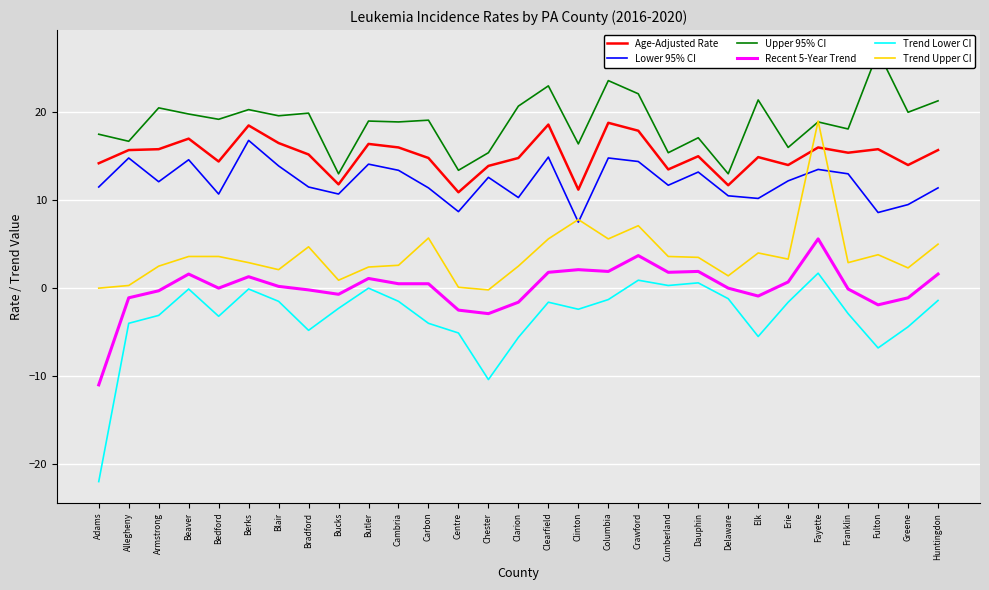

What is the smallest value displayed?

-22.0